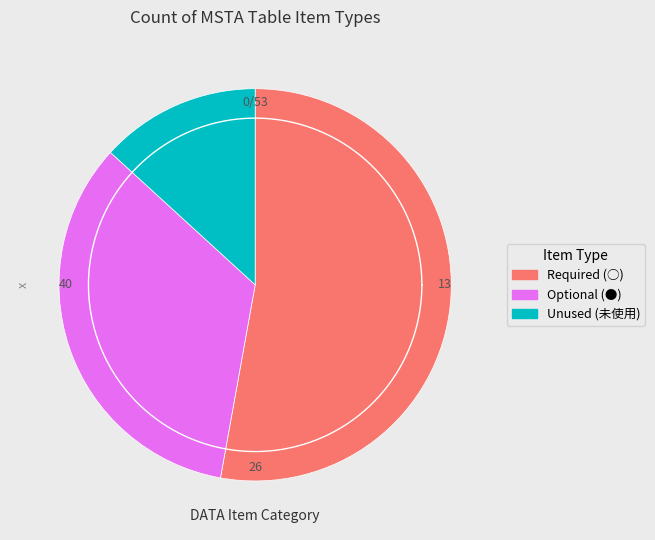

Approximately how many times larger is the value at 未使用 compared to ●?

0.4